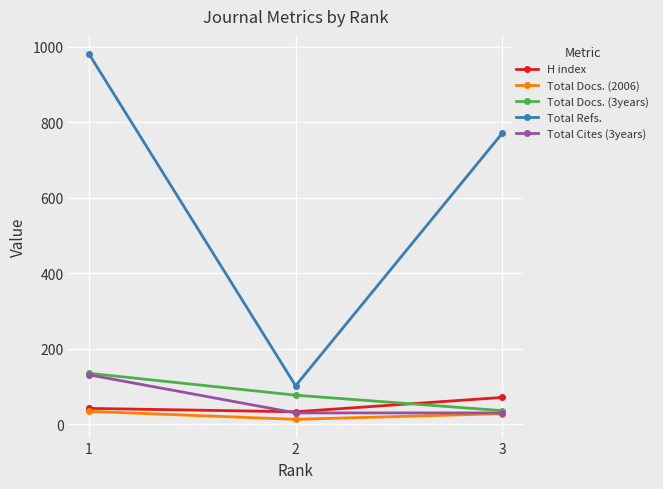

Which category has the lowest value in the Total Docs. (2006) series?

2